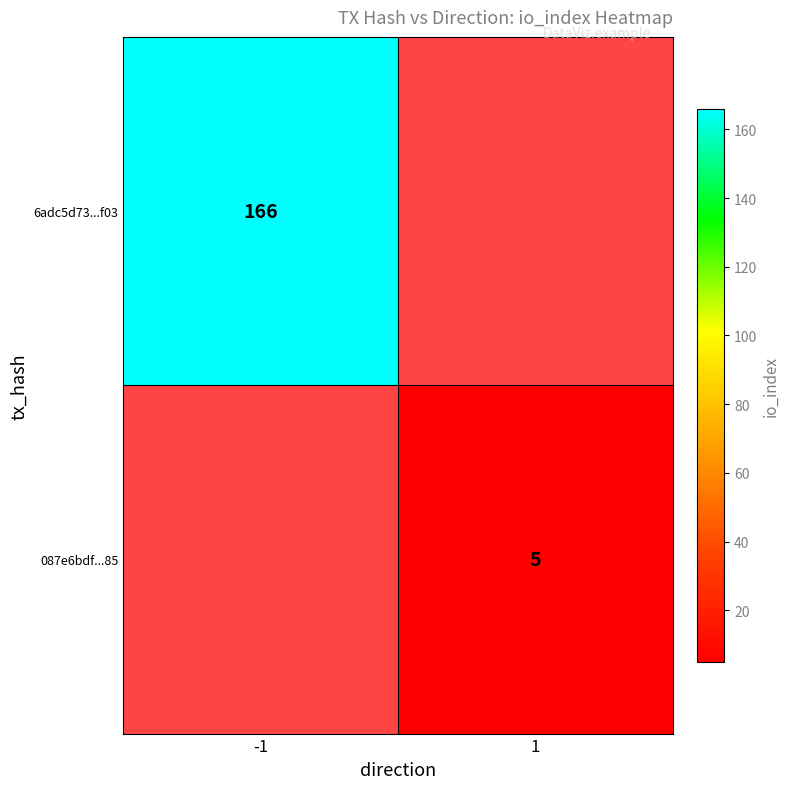

The 087e6bdf...85 series shows 5 at 1. True or false?

True